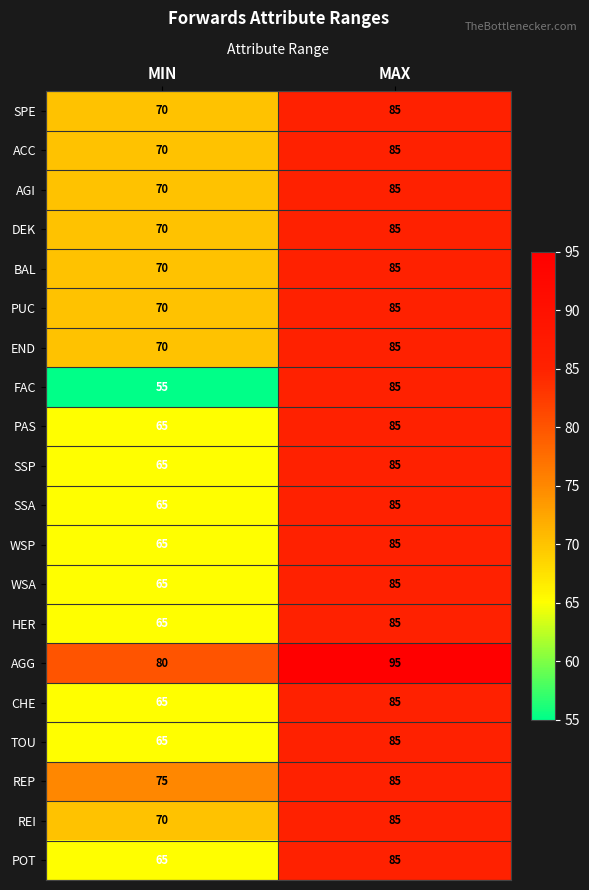

The value of SSP at MAX is 48. True or false?

False